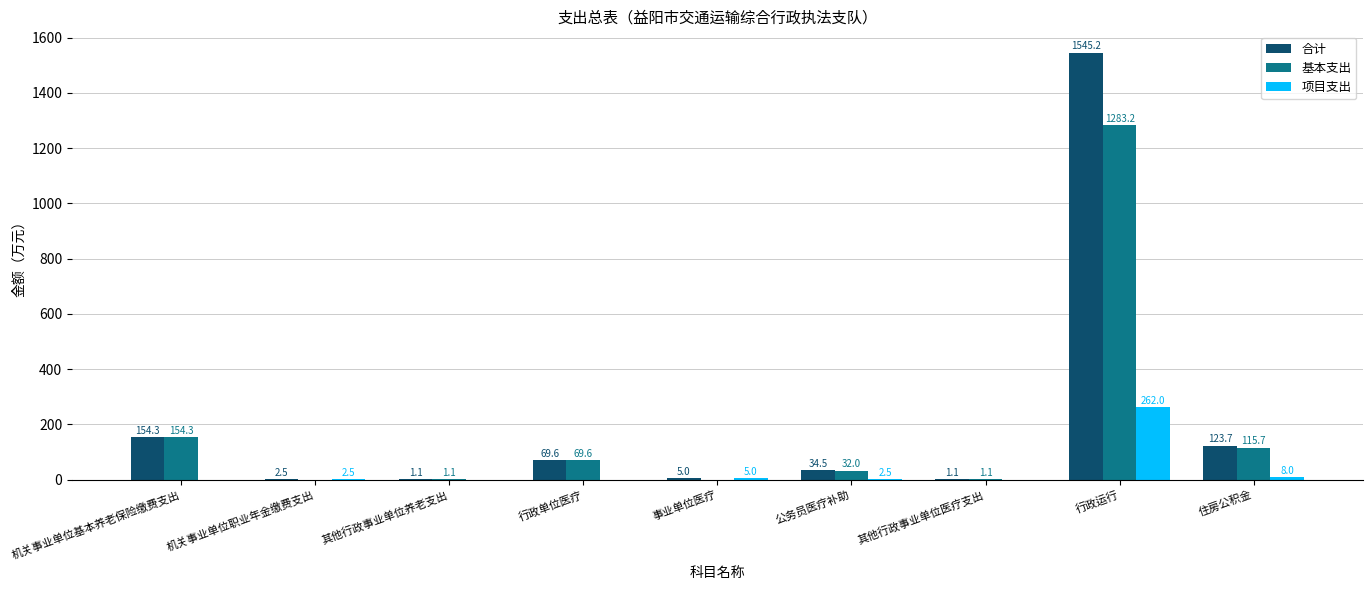

What value does the 合计 series have at 公务员医疗补助?

34.5